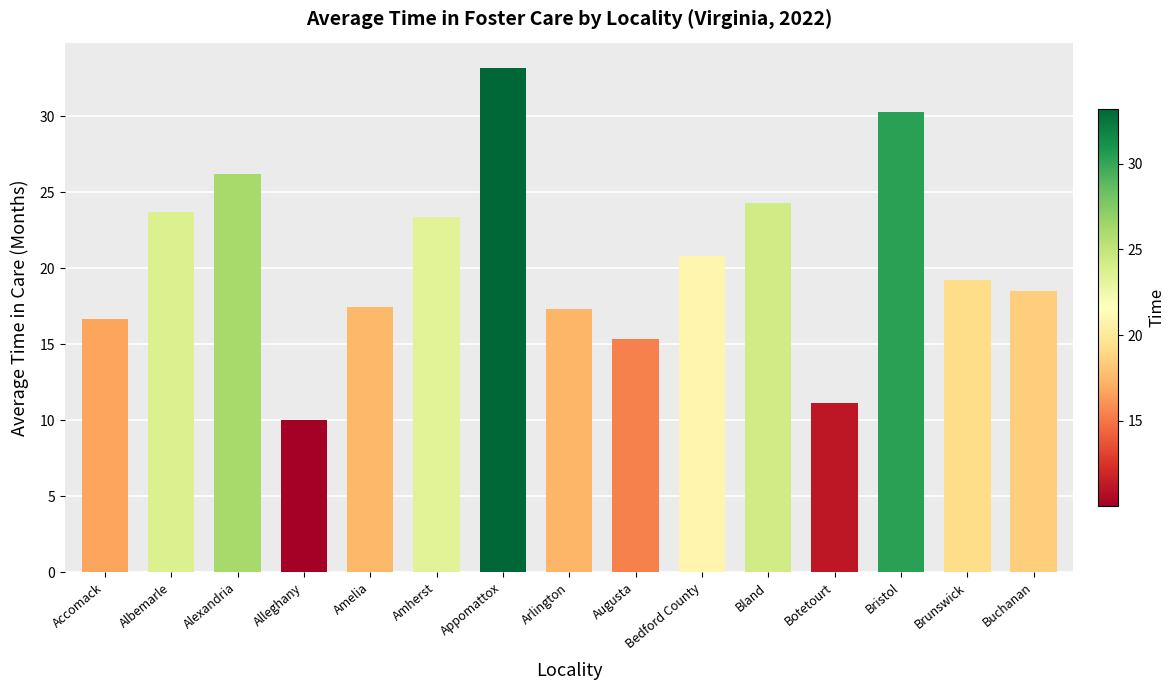

What is the difference between the maximum and minimum values?

23.2